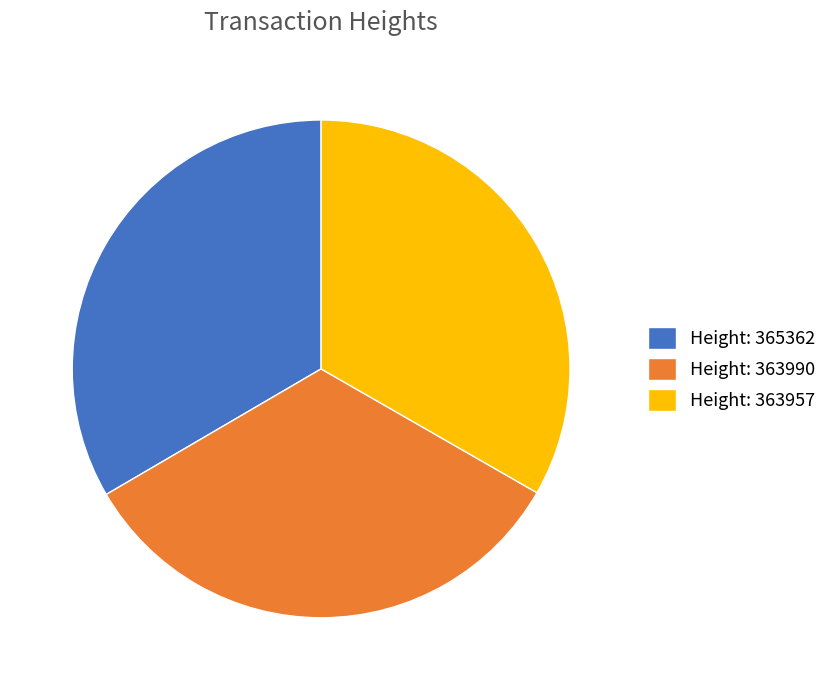

How many slices are in this pie chart?

3